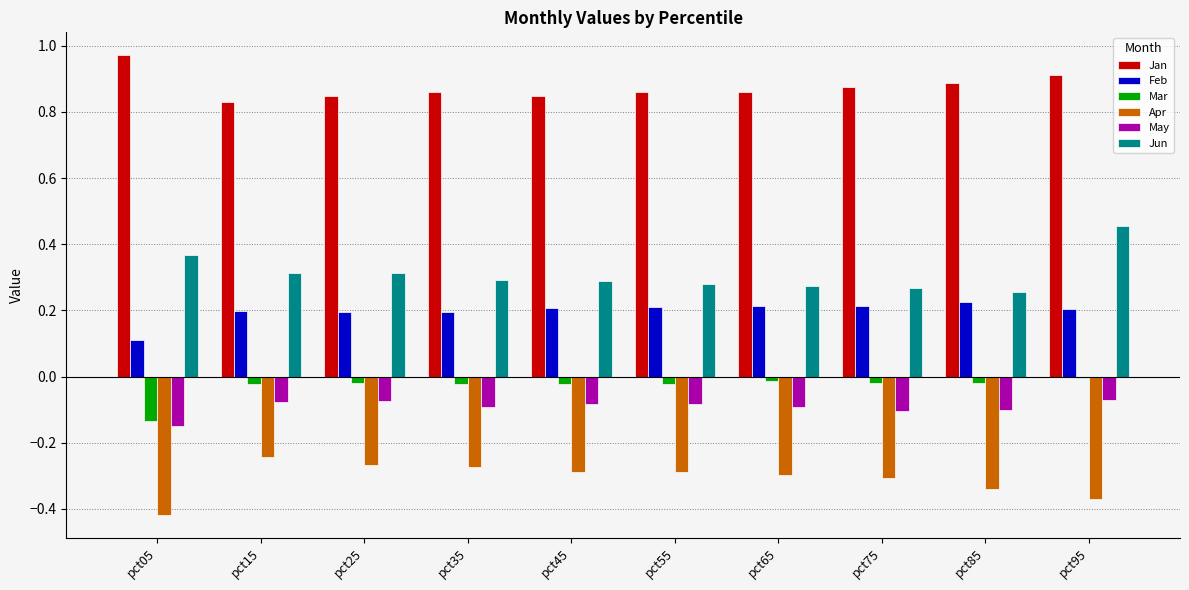

The value of May at pct65 is -0.1. True or false?

True